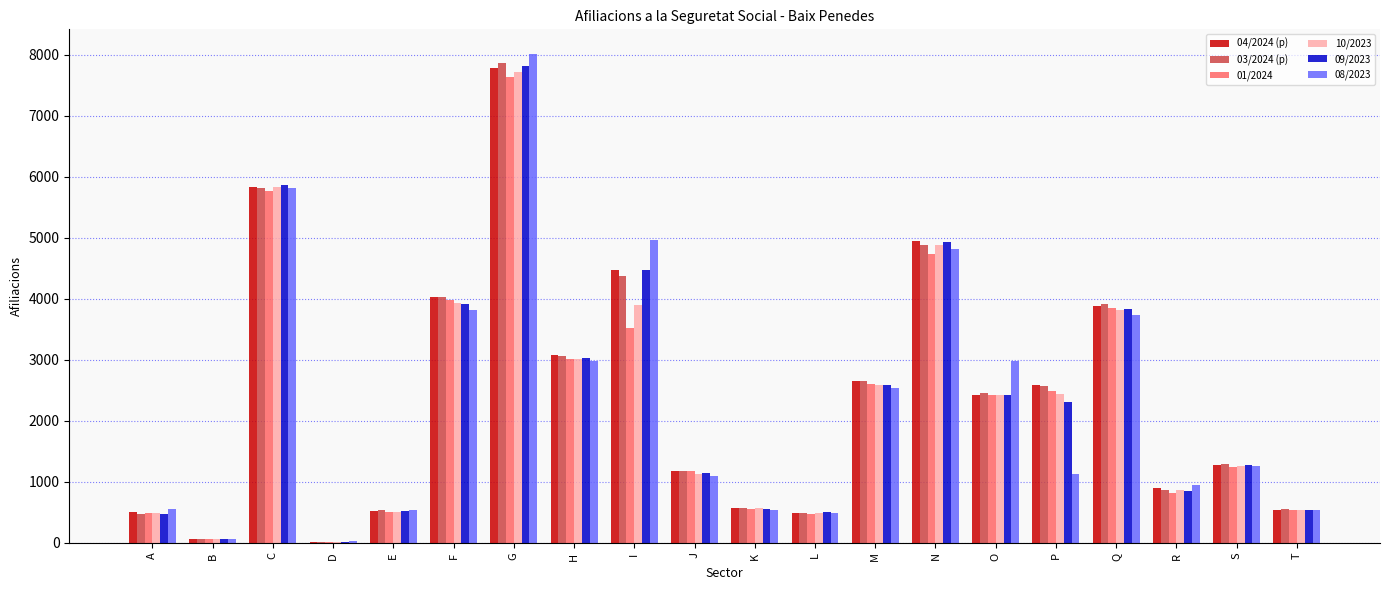

What is the total value across all series at I?

25715